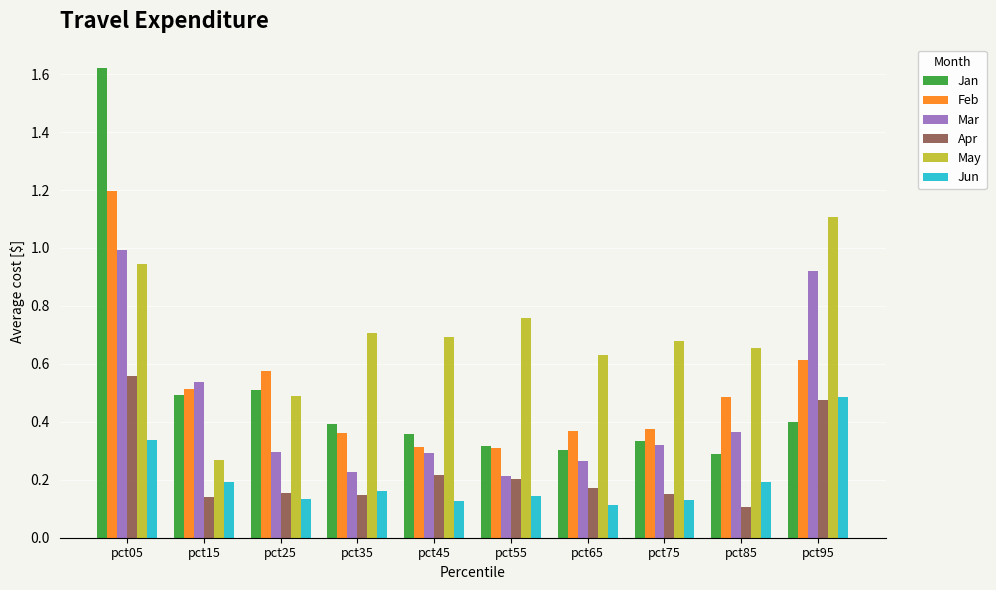

Is it true that May equals 1.1 at pct95?

True